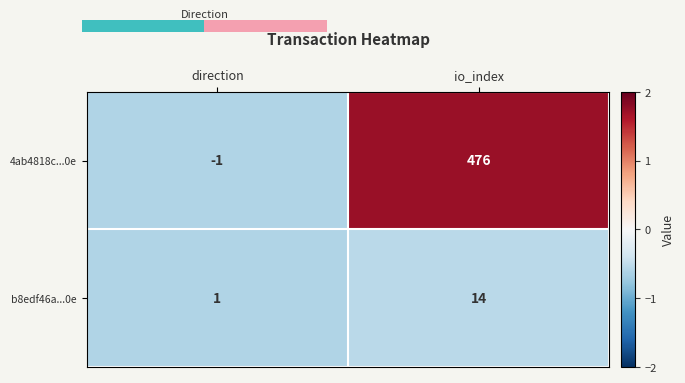

At which category does the chart reach its peak across all series?

io_index